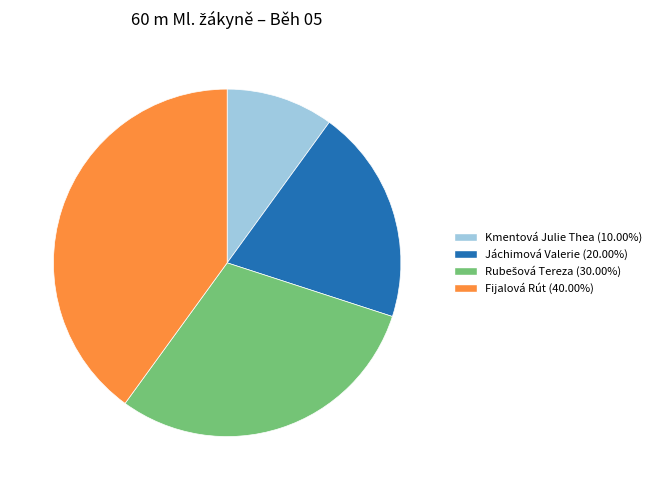

Is it true that Jáchimová Valerie is 20% of the pie?

True